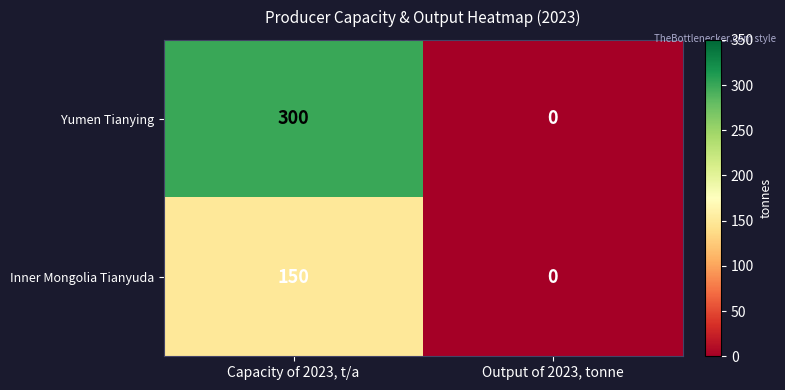

The value of Yumen Tianying at Output of 2023, tonne is -118. True or false?

False